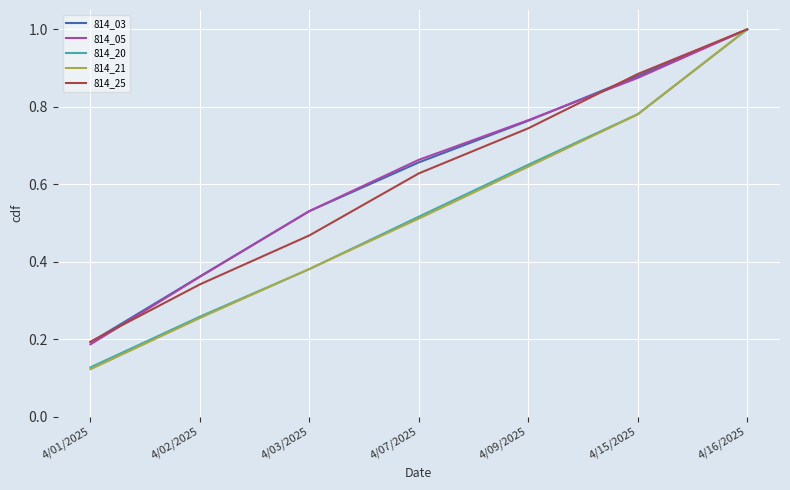

Which series has the widest spread of values?

814_21